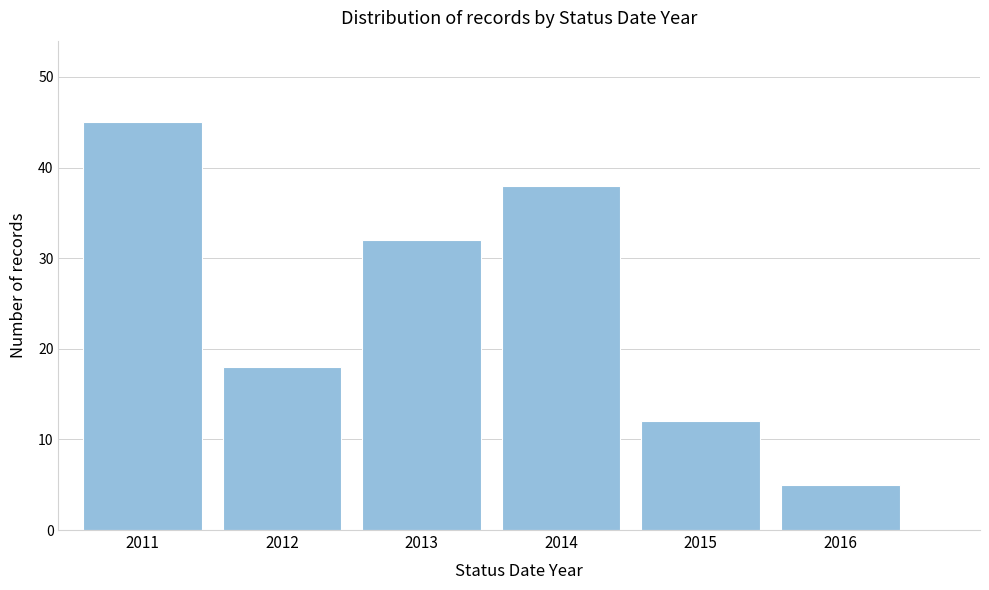

Reading right to left, list all the values displayed in this chart.

2016=5	2015=12	2014=38	2013=32	2012=18	2011=45